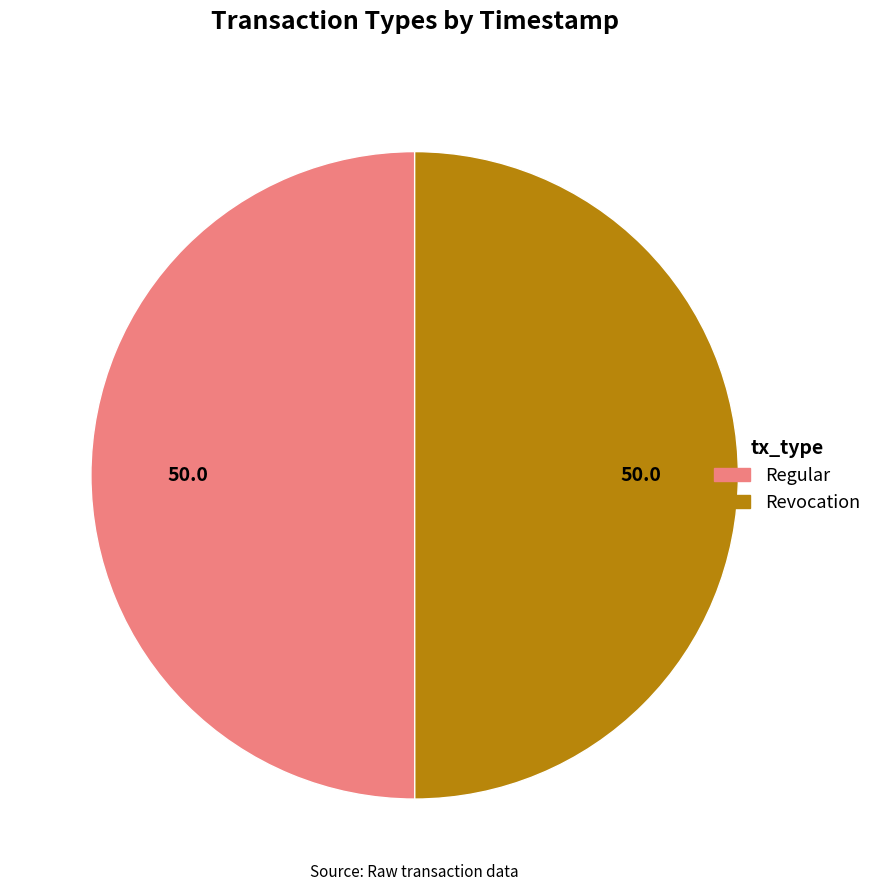

True or false: Revocation accounts for 50% of the total.

True